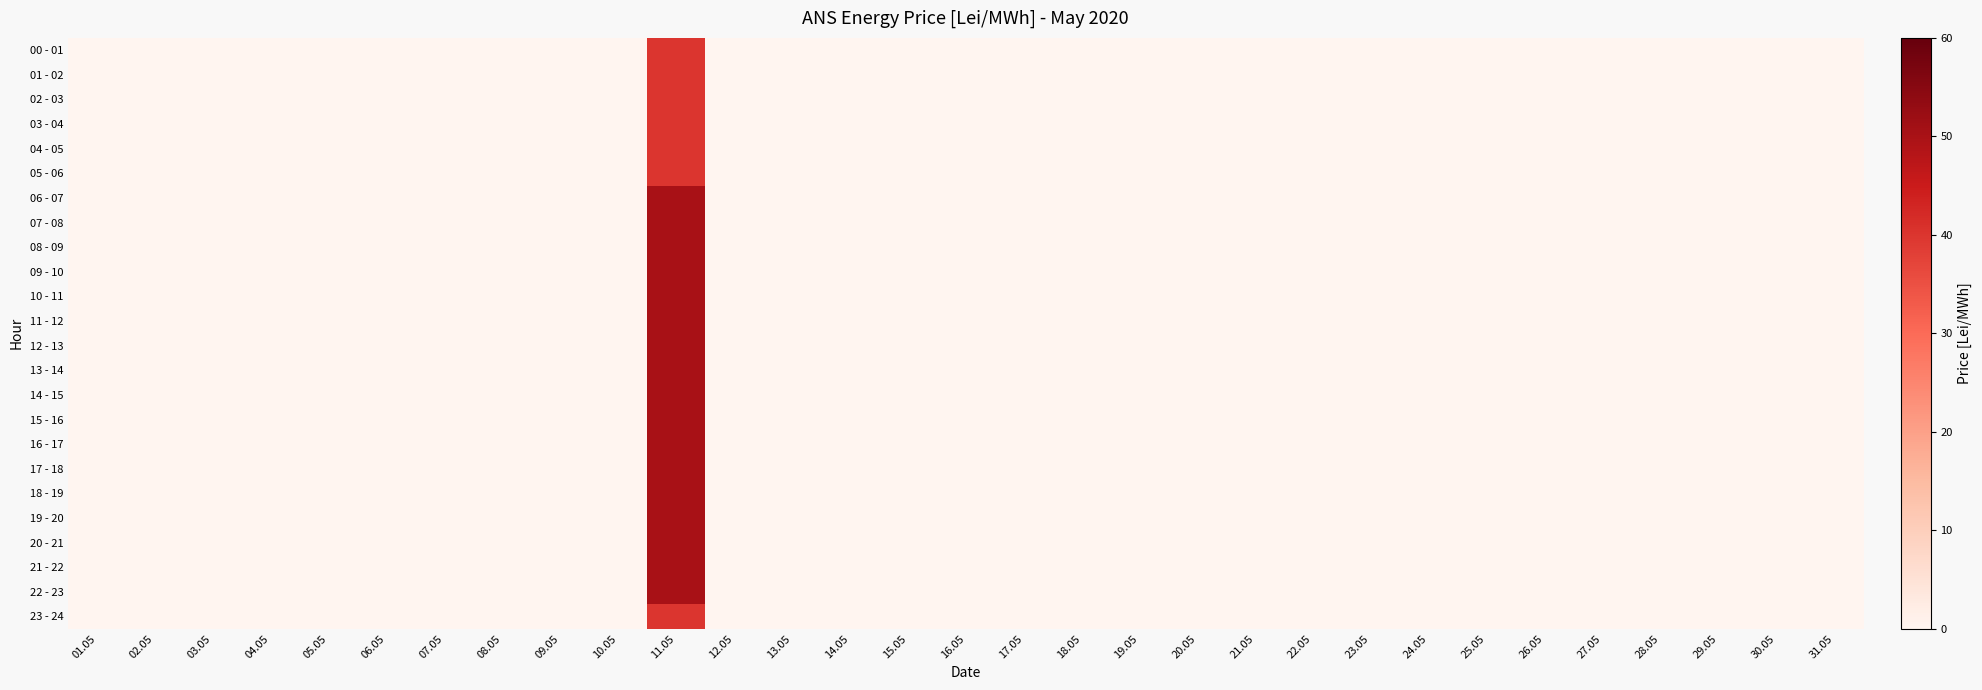

Reading right to left, what are all the values shown in this chart?

00 - 01: 31.05=0	30.05=0	29.05=0	28.05=0	27.05=0	26.05=0	25.05=0	24.05=0	23.05=0	22.05=0	21.05=0	20.05=0	19.05=0	18.05=0	17.05=0	16.05=0	15.05=0	14.05=0	13.05=0	12.05=0	11.05=40	10.05=0	09.05=0	08.05=0	07.05=0	06.05=0	05.05=0	04.05=0	03.05=0	02.05=0	01.05=0
01 - 02: 31.05=0	30.05=0	29.05=0	28.05=0	27.05=0	26.05=0	25.05=0	24.05=0	23.05=0	22.05=0	21.05=0	20.05=0	19.05=0	18.05=0	17.05=0	16.05=0	15.05=0	14.05=0	13.05=0	12.05=0	11.05=40	10.05=0	09.05=0	08.05=0	07.05=0	06.05=0	05.05=0	04.05=0	03.05=0	02.05=0	01.05=0
02 - 03: 31.05=0	30.05=0	29.05=0	28.05=0	27.05=0	26.05=0	25.05=0	24.05=0	23.05=0	22.05=0	21.05=0	20.05=0	19.05=0	18.05=0	17.05=0	16.05=0	15.05=0	14.05=0	13.05=0	12.05=0	11.05=40	10.05=0	09.05=0	08.05=0	07.05=0	06.05=0	05.05=0	04.05=0	03.05=0	02.05=0	01.05=0
03 - 04: 31.05=0	30.05=0	29.05=0	28.05=0	27.05=0	26.05=0	25.05=0	24.05=0	23.05=0	22.05=0	21.05=0	20.05=0	19.05=0	18.05=0	17.05=0	16.05=0	15.05=0	14.05=0	13.05=0	12.05=0	11.05=40	10.05=0	09.05=0	08.05=0	07.05=0	06.05=0	05.05=0	04.05=0	03.05=0	02.05=0	01.05=0
04 - 05: 31.05=0	30.05=0	29.05=0	28.05=0	27.05=0	26.05=0	25.05=0	24.05=0	23.05=0	22.05=0	21.05=0	20.05=0	19.05=0	18.05=0	17.05=0	16.05=0	15.05=0	14.05=0	13.05=0	12.05=0	11.05=40	10.05=0	09.05=0	08.05=0	07.05=0	06.05=0	05.05=0	04.05=0	03.05=0	02.05=0	01.05=0
05 - 06: 31.05=0	30.05=0	29.05=0	28.05=0	27.05=0	26.05=0	25.05=0	24.05=0	23.05=0	22.05=0	21.05=0	20.05=0	19.05=0	18.05=0	17.05=0	16.05=0	15.05=0	14.05=0	13.05=0	12.05=0	11.05=40	10.05=0	09.05=0	08.05=0	07.05=0	06.05=0	05.05=0	04.05=0	03.05=0	02.05=0	01.05=0
06 - 07: 31.05=0	30.05=0	29.05=0	28.05=0	27.05=0	26.05=0	25.05=0	24.05=0	23.05=0	22.05=0	21.05=0	20.05=0	19.05=0	18.05=0	17.05=0	16.05=0	15.05=0	14.05=0	13.05=0	12.05=0	11.05=50	10.05=0	09.05=0	08.05=0	07.05=0	06.05=0	05.05=0	04.05=0	03.05=0	02.05=0	01.05=0
07 - 08: 31.05=0	30.05=0	29.05=0	28.05=0	27.05=0	26.05=0	25.05=0	24.05=0	23.05=0	22.05=0	21.05=0	20.05=0	19.05=0	18.05=0	17.05=0	16.05=0	15.05=0	14.05=0	13.05=0	12.05=0	11.05=50	10.05=0	09.05=0	08.05=0	07.05=0	06.05=0	05.05=0	04.05=0	03.05=0	02.05=0	01.05=0
08 - 09: 31.05=0	30.05=0	29.05=0	28.05=0	27.05=0	26.05=0	25.05=0	24.05=0	23.05=0	22.05=0	21.05=0	20.05=0	19.05=0	18.05=0	17.05=0	16.05=0	15.05=0	14.05=0	13.05=0	12.05=0	11.05=50	10.05=0	09.05=0	08.05=0	07.05=0	06.05=0	05.05=0	04.05=0	03.05=0	02.05=0	01.05=0
09 - 10: 31.05=0	30.05=0	29.05=0	28.05=0	27.05=0	26.05=0	25.05=0	24.05=0	23.05=0	22.05=0	21.05=0	20.05=0	19.05=0	18.05=0	17.05=0	16.05=0	15.05=0	14.05=0	13.05=0	12.05=0	11.05=50	10.05=0	09.05=0	08.05=0	07.05=0	06.05=0	05.05=0	04.05=0	03.05=0	02.05=0	01.05=0
10 - 11: 31.05=0	30.05=0	29.05=0	28.05=0	27.05=0	26.05=0	25.05=0	24.05=0	23.05=0	22.05=0	21.05=0	20.05=0	19.05=0	18.05=0	17.05=0	16.05=0	15.05=0	14.05=0	13.05=0	12.05=0	11.05=50	10.05=0	09.05=0	08.05=0	07.05=0	06.05=0	05.05=0	04.05=0	03.05=0	02.05=0	01.05=0
11 - 12: 31.05=0	30.05=0	29.05=0	28.05=0	27.05=0	26.05=0	25.05=0	24.05=0	23.05=0	22.05=0	21.05=0	20.05=0	19.05=0	18.05=0	17.05=0	16.05=0	15.05=0	14.05=0	13.05=0	12.05=0	11.05=50	10.05=0	09.05=0	08.05=0	07.05=0	06.05=0	05.05=0	04.05=0	03.05=0	02.05=0	01.05=0
12 - 13: 31.05=0	30.05=0	29.05=0	28.05=0	27.05=0	26.05=0	25.05=0	24.05=0	23.05=0	22.05=0	21.05=0	20.05=0	19.05=0	18.05=0	17.05=0	16.05=0	15.05=0	14.05=0	13.05=0	12.05=0	11.05=50	10.05=0	09.05=0	08.05=0	07.05=0	06.05=0	05.05=0	04.05=0	03.05=0	02.05=0	01.05=0
13 - 14: 31.05=0	30.05=0	29.05=0	28.05=0	27.05=0	26.05=0	25.05=0	24.05=0	23.05=0	22.05=0	21.05=0	20.05=0	19.05=0	18.05=0	17.05=0	16.05=0	15.05=0	14.05=0	13.05=0	12.05=0	11.05=50	10.05=0	09.05=0	08.05=0	07.05=0	06.05=0	05.05=0	04.05=0	03.05=0	02.05=0	01.05=0
14 - 15: 31.05=0	30.05=0	29.05=0	28.05=0	27.05=0	26.05=0	25.05=0	24.05=0	23.05=0	22.05=0	21.05=0	20.05=0	19.05=0	18.05=0	17.05=0	16.05=0	15.05=0	14.05=0	13.05=0	12.05=0	11.05=50	10.05=0	09.05=0	08.05=0	07.05=0	06.05=0	05.05=0	04.05=0	03.05=0	02.05=0	01.05=0
15 - 16: 31.05=0	30.05=0	29.05=0	28.05=0	27.05=0	26.05=0	25.05=0	24.05=0	23.05=0	22.05=0	21.05=0	20.05=0	19.05=0	18.05=0	17.05=0	16.05=0	15.05=0	14.05=0	13.05=0	12.05=0	11.05=50	10.05=0	09.05=0	08.05=0	07.05=0	06.05=0	05.05=0	04.05=0	03.05=0	02.05=0	01.05=0
16 - 17: 31.05=0	30.05=0	29.05=0	28.05=0	27.05=0	26.05=0	25.05=0	24.05=0	23.05=0	22.05=0	21.05=0	20.05=0	19.05=0	18.05=0	17.05=0	16.05=0	15.05=0	14.05=0	13.05=0	12.05=0	11.05=50	10.05=0	09.05=0	08.05=0	07.05=0	06.05=0	05.05=0	04.05=0	03.05=0	02.05=0	01.05=0
17 - 18: 31.05=0	30.05=0	29.05=0	28.05=0	27.05=0	26.05=0	25.05=0	24.05=0	23.05=0	22.05=0	21.05=0	20.05=0	19.05=0	18.05=0	17.05=0	16.05=0	15.05=0	14.05=0	13.05=0	12.05=0	11.05=50	10.05=0	09.05=0	08.05=0	07.05=0	06.05=0	05.05=0	04.05=0	03.05=0	02.05=0	01.05=0
18 - 19: 31.05=0	30.05=0	29.05=0	28.05=0	27.05=0	26.05=0	25.05=0	24.05=0	23.05=0	22.05=0	21.05=0	20.05=0	19.05=0	18.05=0	17.05=0	16.05=0	15.05=0	14.05=0	13.05=0	12.05=0	11.05=50	10.05=0	09.05=0	08.05=0	07.05=0	06.05=0	05.05=0	04.05=0	03.05=0	02.05=0	01.05=0
19 - 20: 31.05=0	30.05=0	29.05=0	28.05=0	27.05=0	26.05=0	25.05=0	24.05=0	23.05=0	22.05=0	21.05=0	20.05=0	19.05=0	18.05=0	17.05=0	16.05=0	15.05=0	14.05=0	13.05=0	12.05=0	11.05=50	10.05=0	09.05=0	08.05=0	07.05=0	06.05=0	05.05=0	04.05=0	03.05=0	02.05=0	01.05=0
20 - 21: 31.05=0	30.05=0	29.05=0	28.05=0	27.05=0	26.05=0	25.05=0	24.05=0	23.05=0	22.05=0	21.05=0	20.05=0	19.05=0	18.05=0	17.05=0	16.05=0	15.05=0	14.05=0	13.05=0	12.05=0	11.05=50	10.05=0	09.05=0	08.05=0	07.05=0	06.05=0	05.05=0	04.05=0	03.05=0	02.05=0	01.05=0
21 - 22: 31.05=0	30.05=0	29.05=0	28.05=0	27.05=0	26.05=0	25.05=0	24.05=0	23.05=0	22.05=0	21.05=0	20.05=0	19.05=0	18.05=0	17.05=0	16.05=0	15.05=0	14.05=0	13.05=0	12.05=0	11.05=50	10.05=0	09.05=0	08.05=0	07.05=0	06.05=0	05.05=0	04.05=0	03.05=0	02.05=0	01.05=0
22 - 23: 31.05=0	30.05=0	29.05=0	28.05=0	27.05=0	26.05=0	25.05=0	24.05=0	23.05=0	22.05=0	21.05=0	20.05=0	19.05=0	18.05=0	17.05=0	16.05=0	15.05=0	14.05=0	13.05=0	12.05=0	11.05=50	10.05=0	09.05=0	08.05=0	07.05=0	06.05=0	05.05=0	04.05=0	03.05=0	02.05=0	01.05=0
23 - 24: 31.05=0	30.05=0	29.05=0	28.05=0	27.05=0	26.05=0	25.05=0	24.05=0	23.05=0	22.05=0	21.05=0	20.05=0	19.05=0	18.05=0	17.05=0	16.05=0	15.05=0	14.05=0	13.05=0	12.05=0	11.05=40	10.05=0	09.05=0	08.05=0	07.05=0	06.05=0	05.05=0	04.05=0	03.05=0	02.05=0	01.05=0